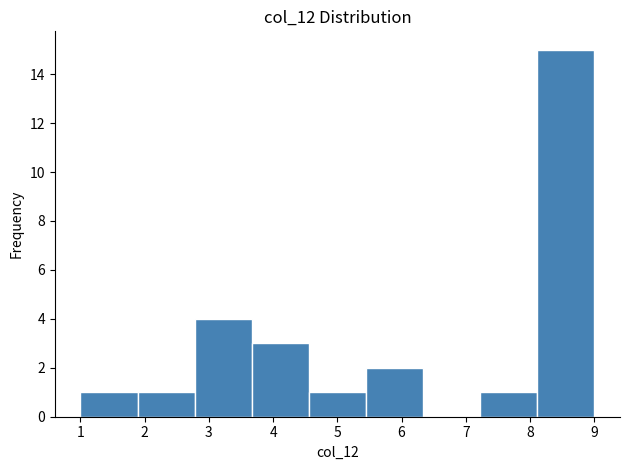

What is the height of the bar covering 5.4 to 6.3 on the x-axis? Neither the bar edges nor the heights are printed on the chart, so give them approximately, as read against the axes.

2